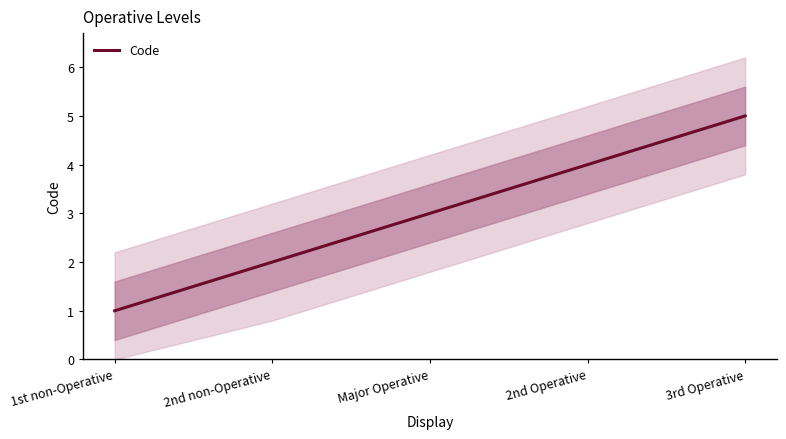

At which label does the data first exceed 3?

2nd Operative